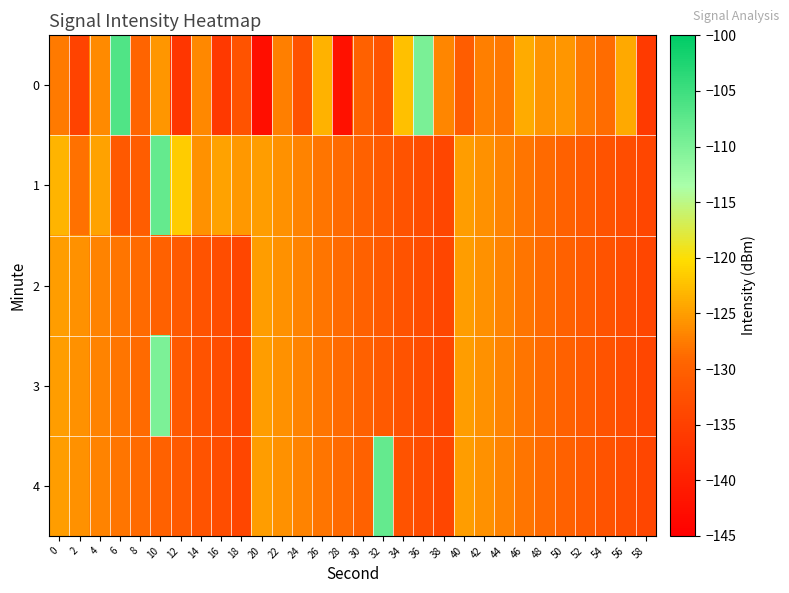

What is the greatest value displayed?

-106.5